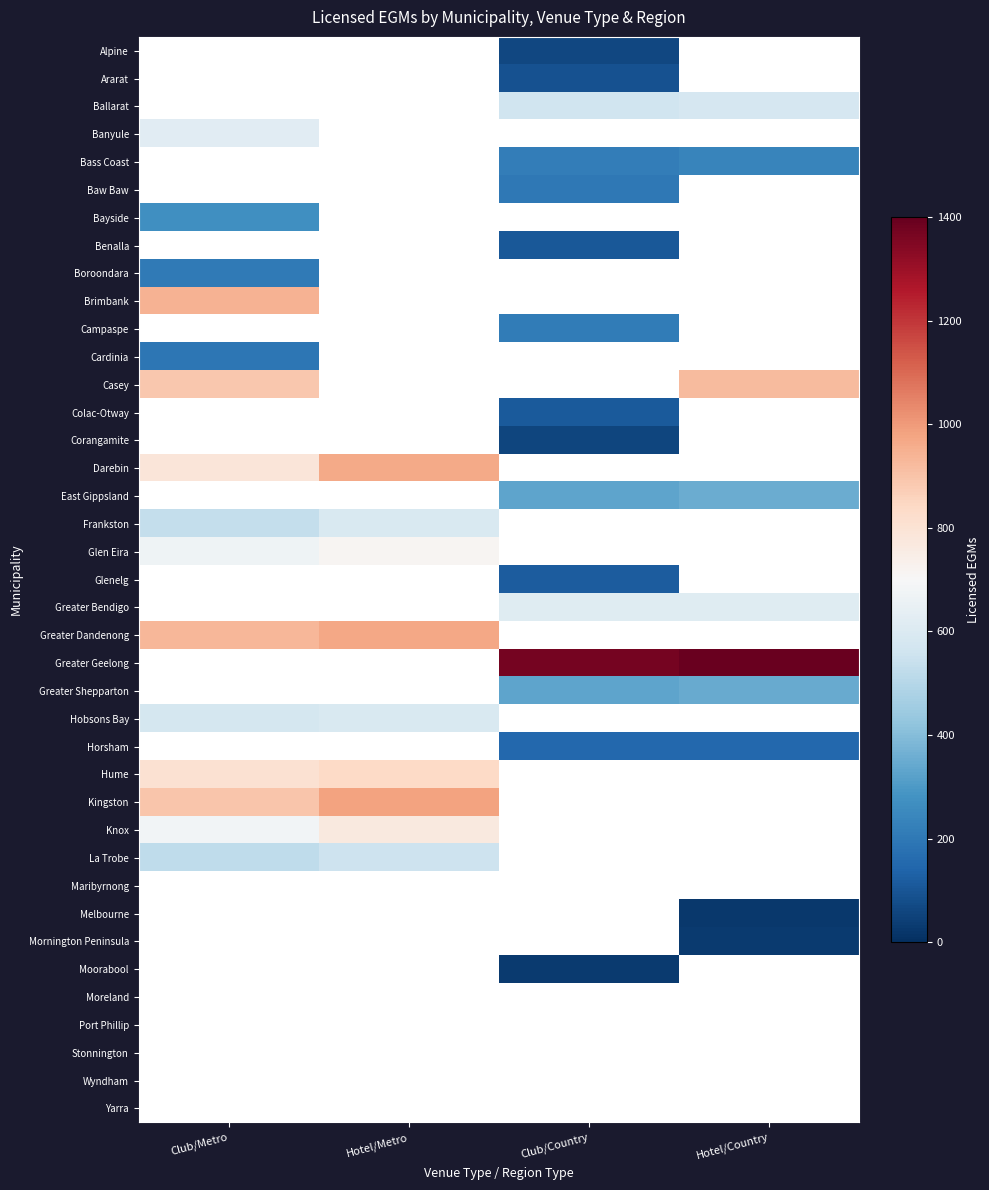

At which label is Cardinia closest to 193?

Club/Metro